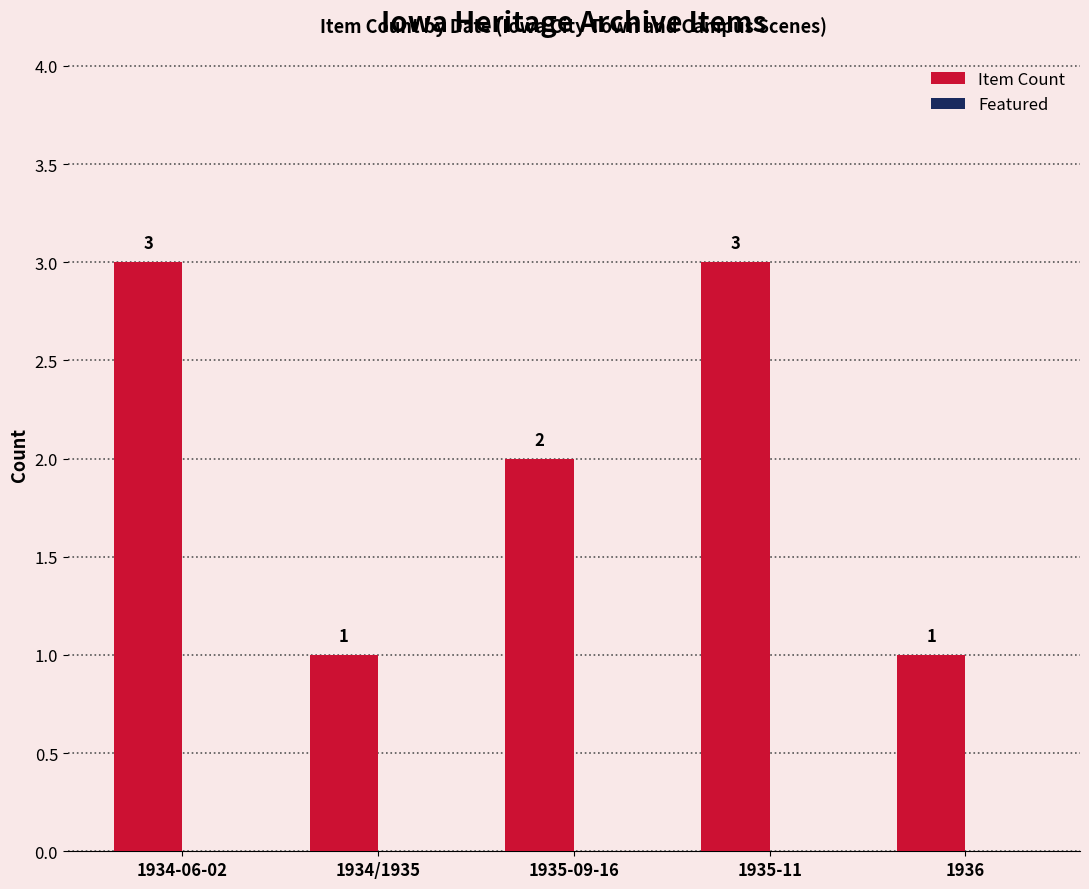

True or false: the data shows 3 at 1935-11.

True